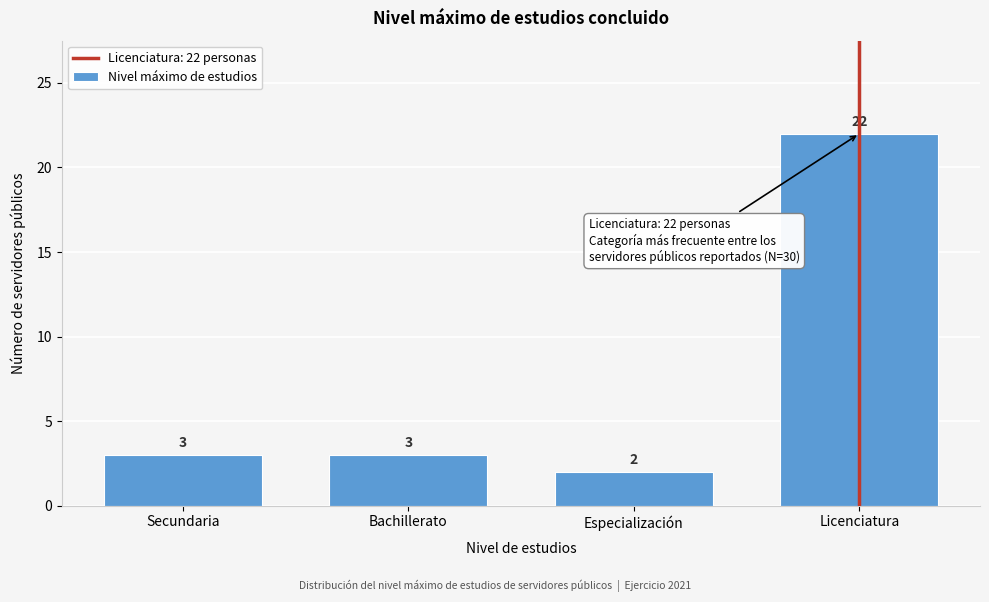

Reading right to left, extract all data points from this chart.

Licenciatura=22	Especialización=2	Bachillerato=3	Secundaria=3